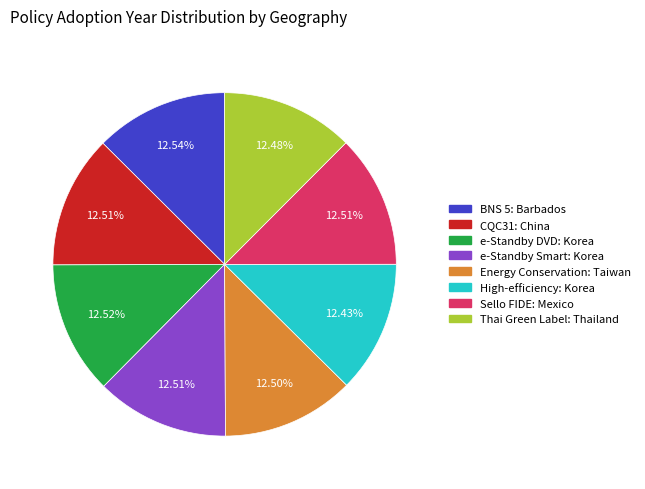

Count the number of slices in the pie.

8